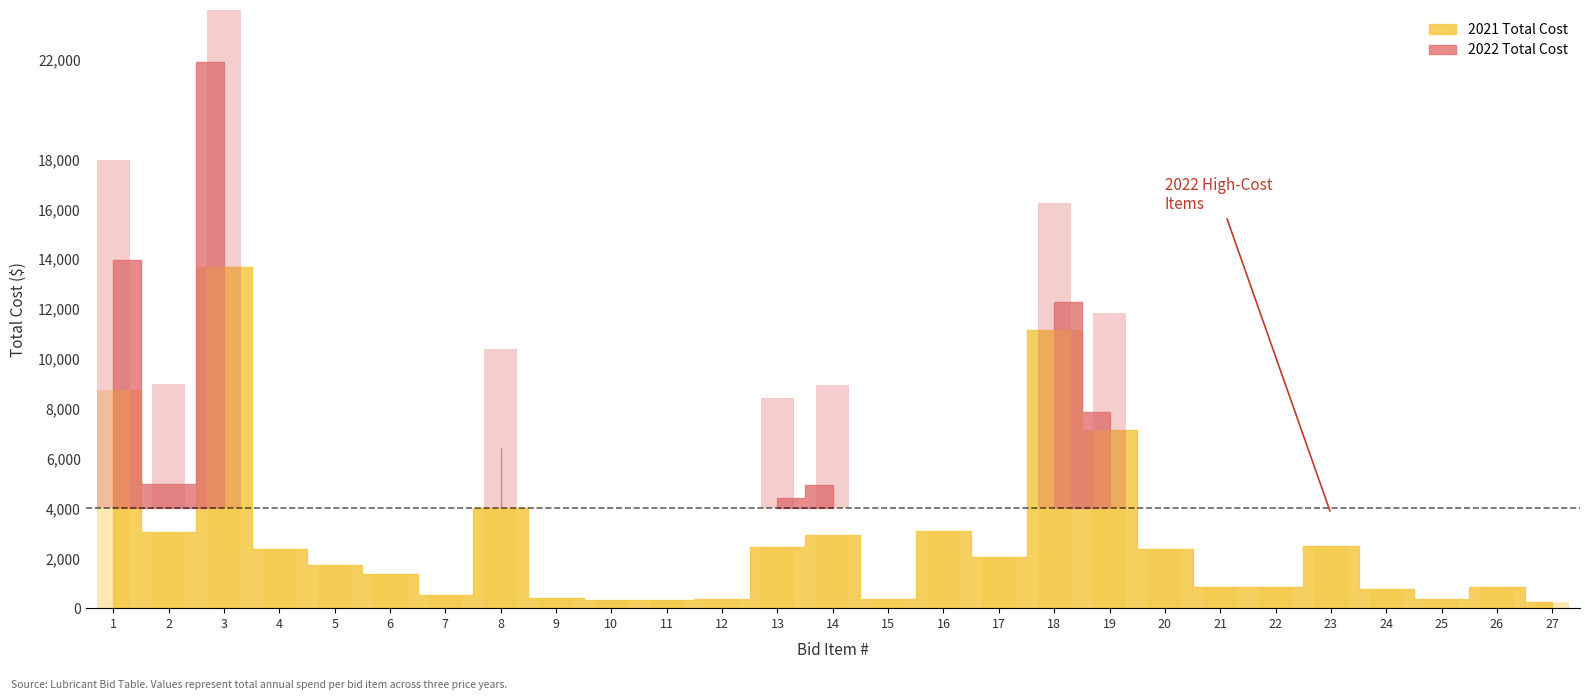

What is the difference between the second highest and second lowest values in the 2021 Total Cost series?

10820.5